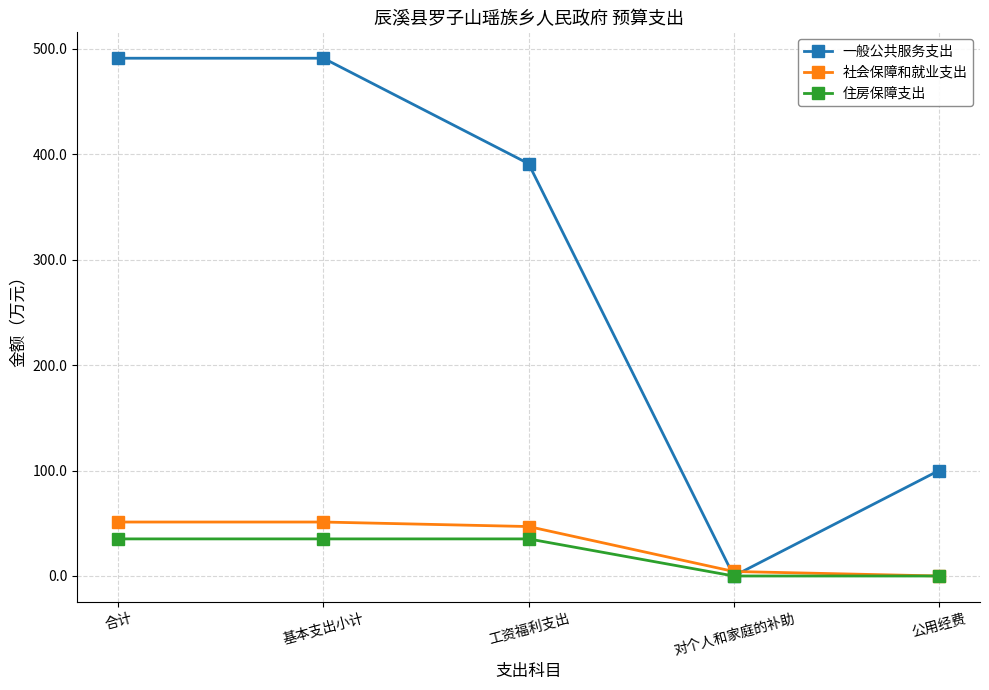

True or false: 一般公共服务支出 has a value of 491.0 at 基本支出小计.

True